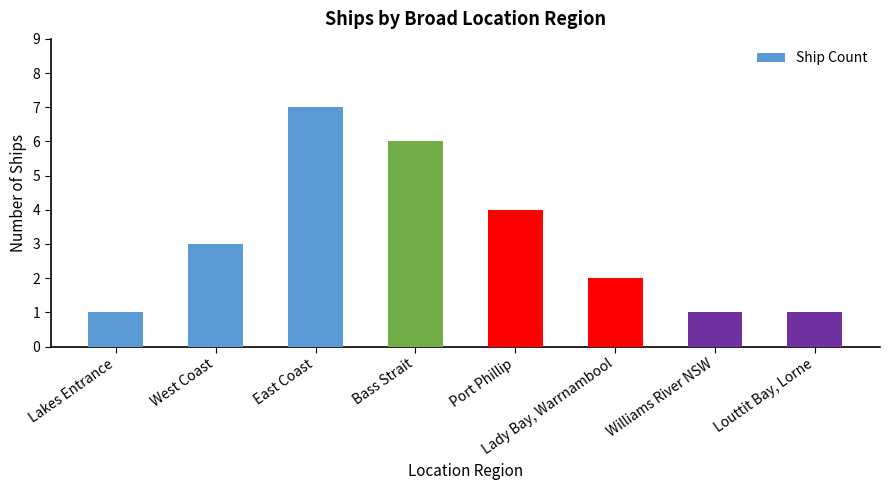

At which category does the chart reach its peak across all series?

East Coast